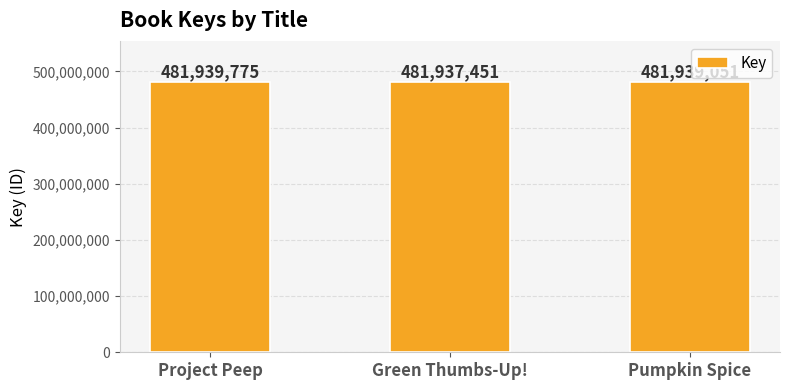

What is the difference between the values at Project Peep and Pumpkin Spice?

724